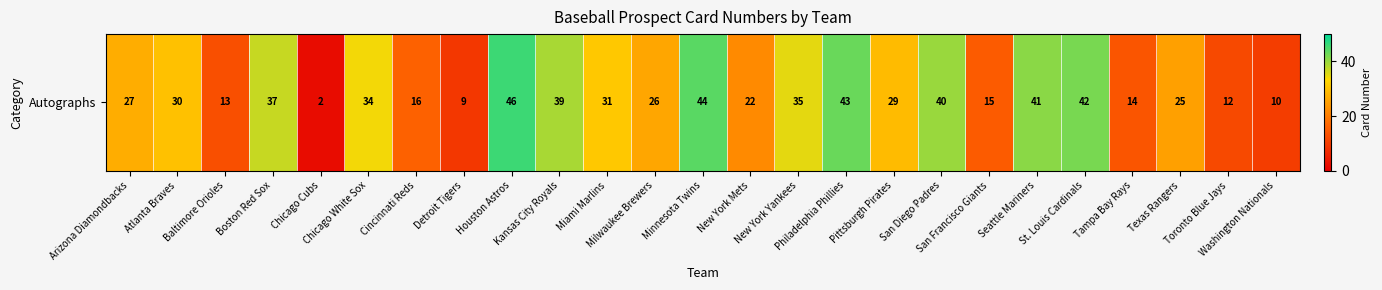

What is the difference between the values at Boston Red Sox and Texas Rangers?

12